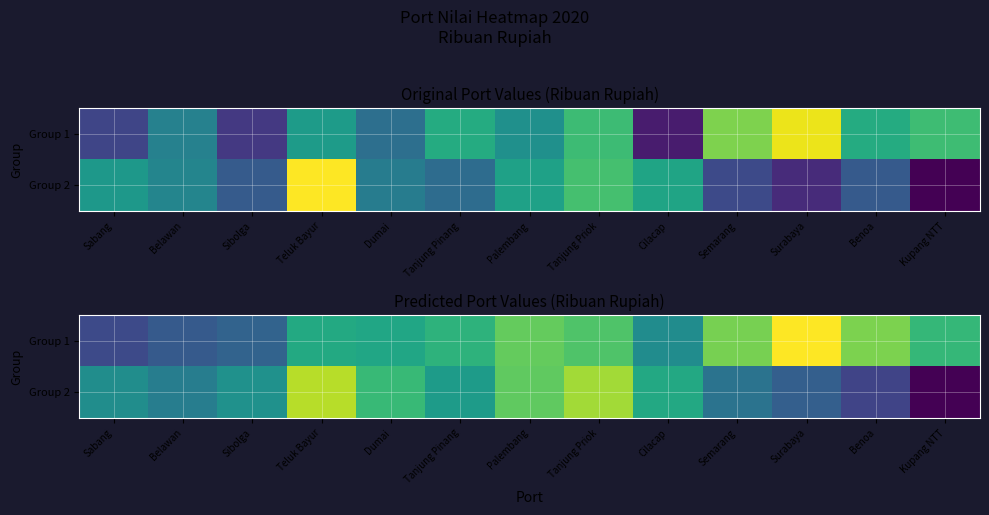

Between Tanjung Pinang and Palembang, which series saw the biggest shift?

Group 2